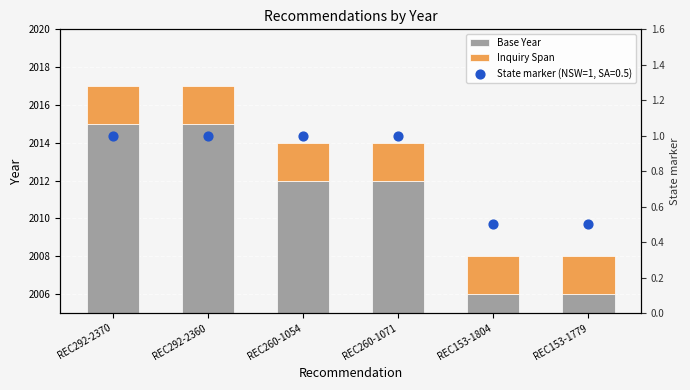

Which series reaches the maximum Y coordinate?

Base Year